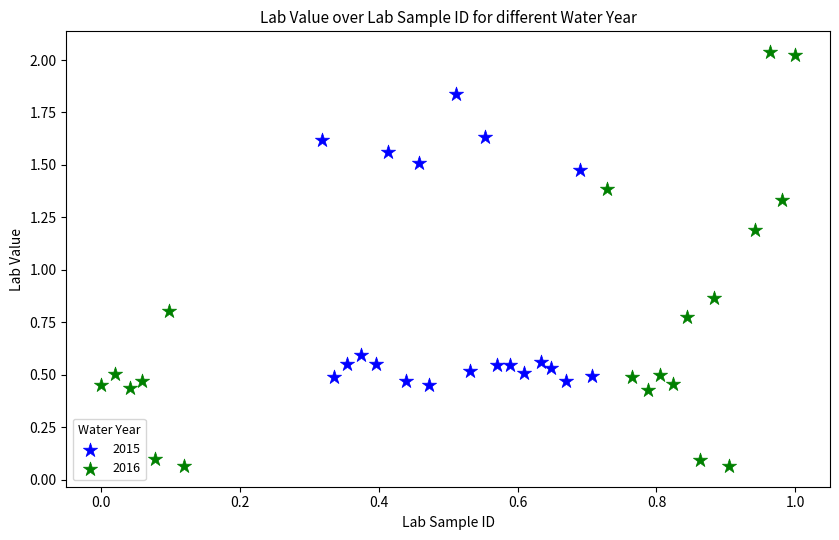

Which series reaches the minimum Y coordinate?

2016